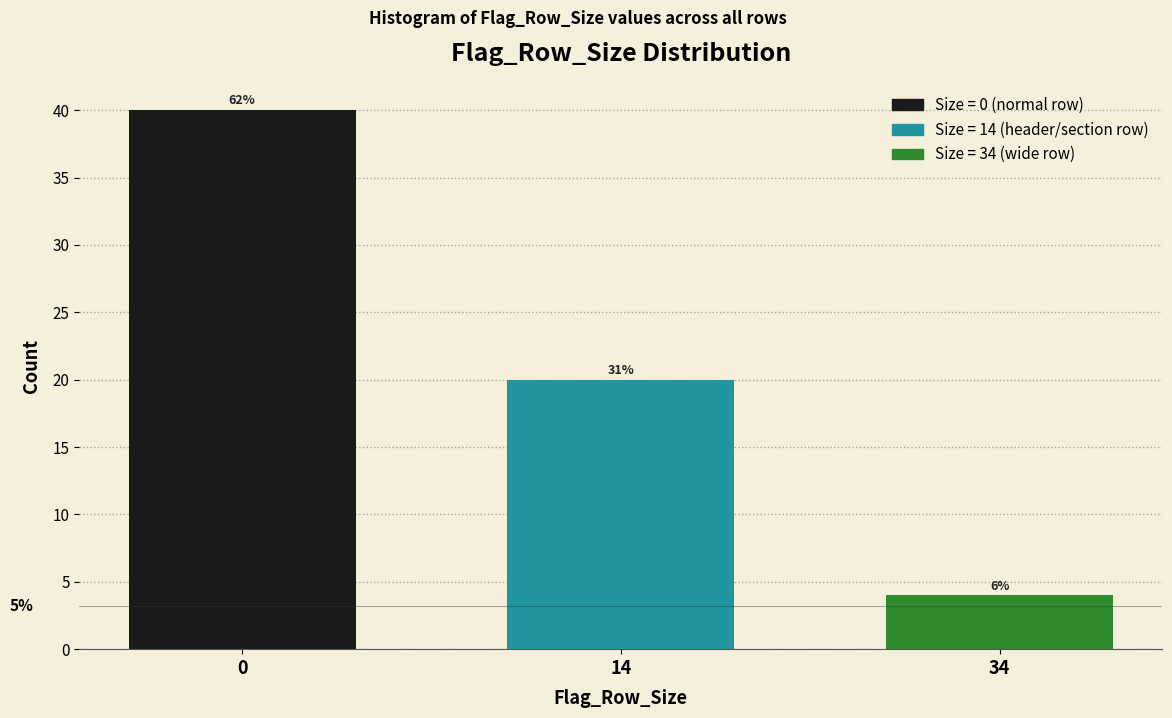

How many bars are there in total?

3